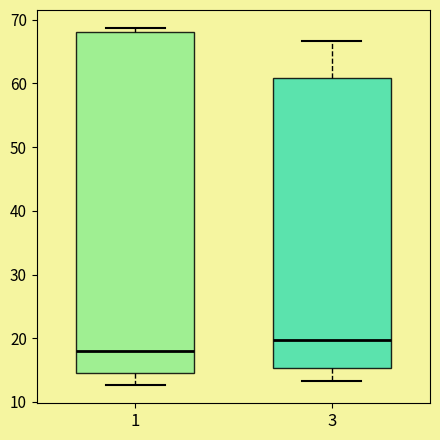

Which box has the lowest median line?

1